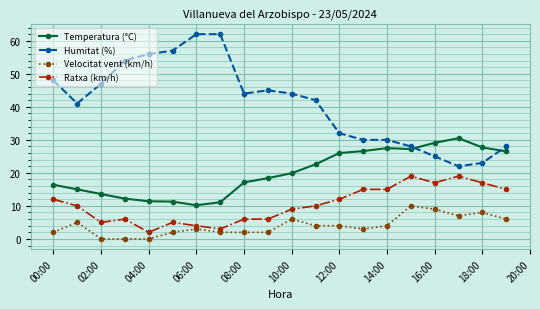

What is the difference between the second highest and minimum values in the Humitat (%) series?

40.0